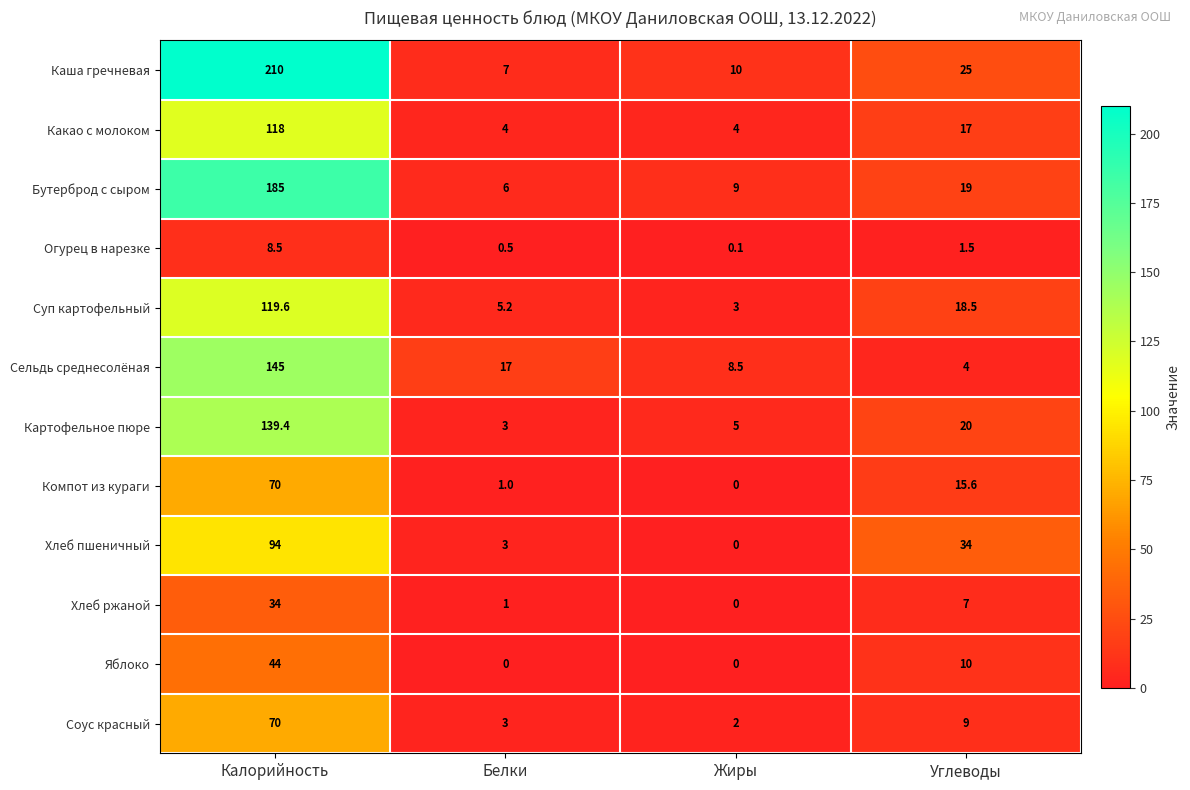

What is the sum of the Каша гречневая values at Калорийность and Углеводы?

235.0